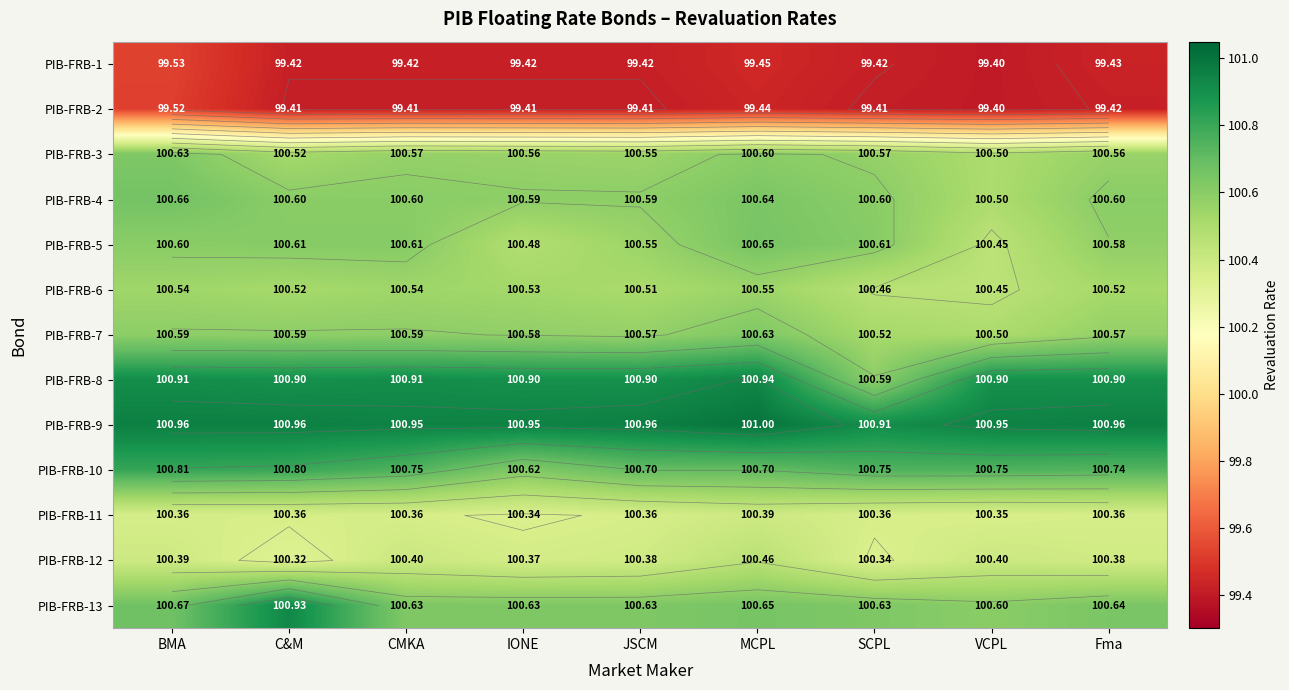

What value does the PIB-FRB-6 series have at CMKA?

100.5